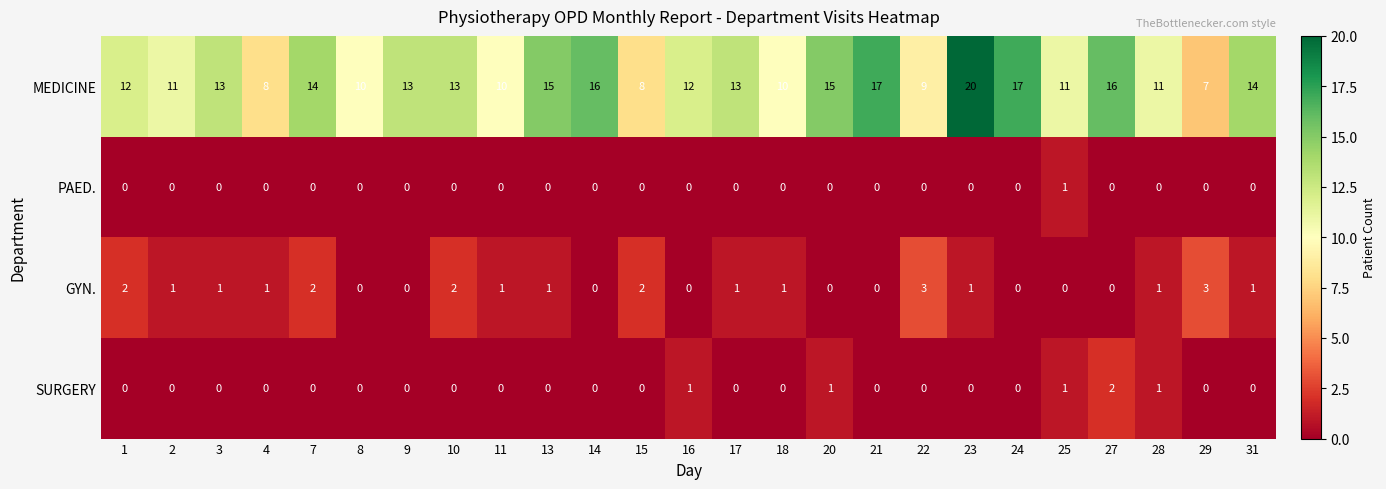

Count the PAED. values in the range 0 to 1.

25